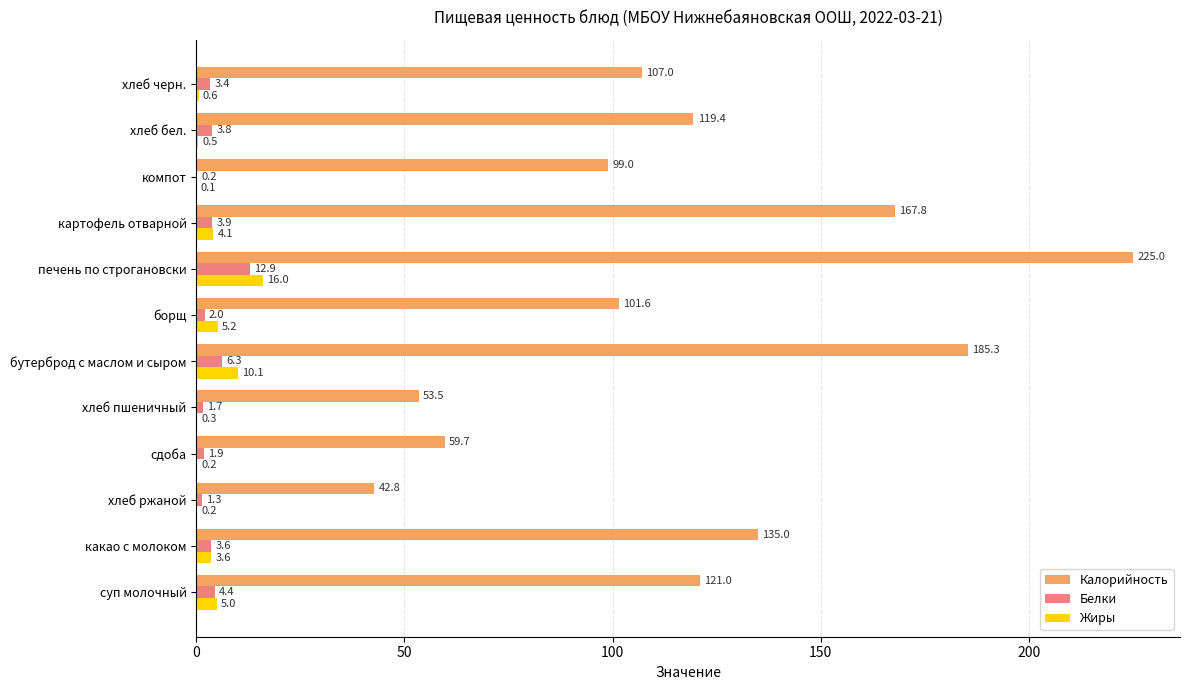

Read the Жиры value at бутерброд с маслом и сыром.

10.1